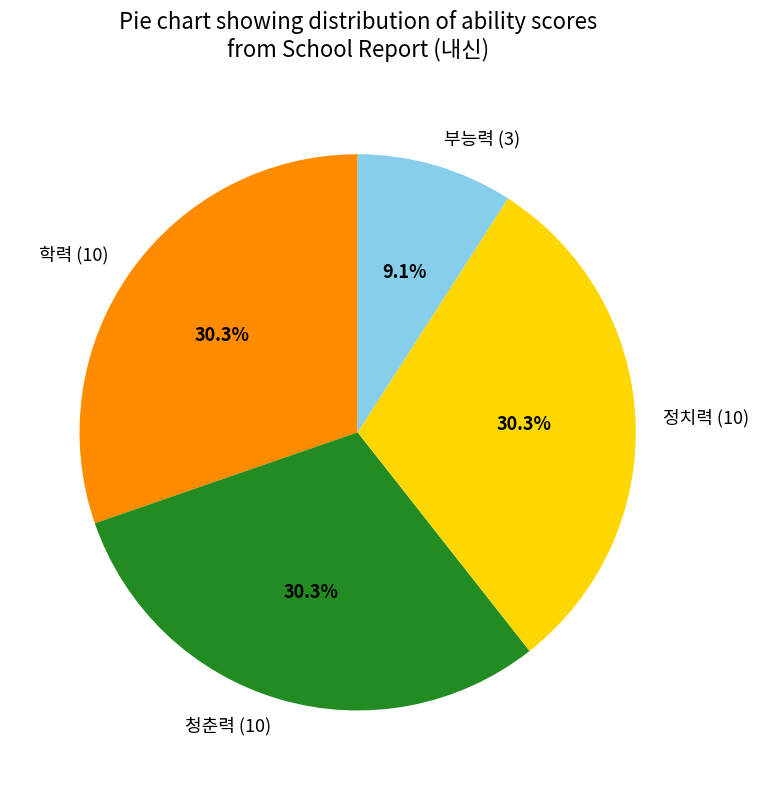

Count the number of slices in the pie.

4